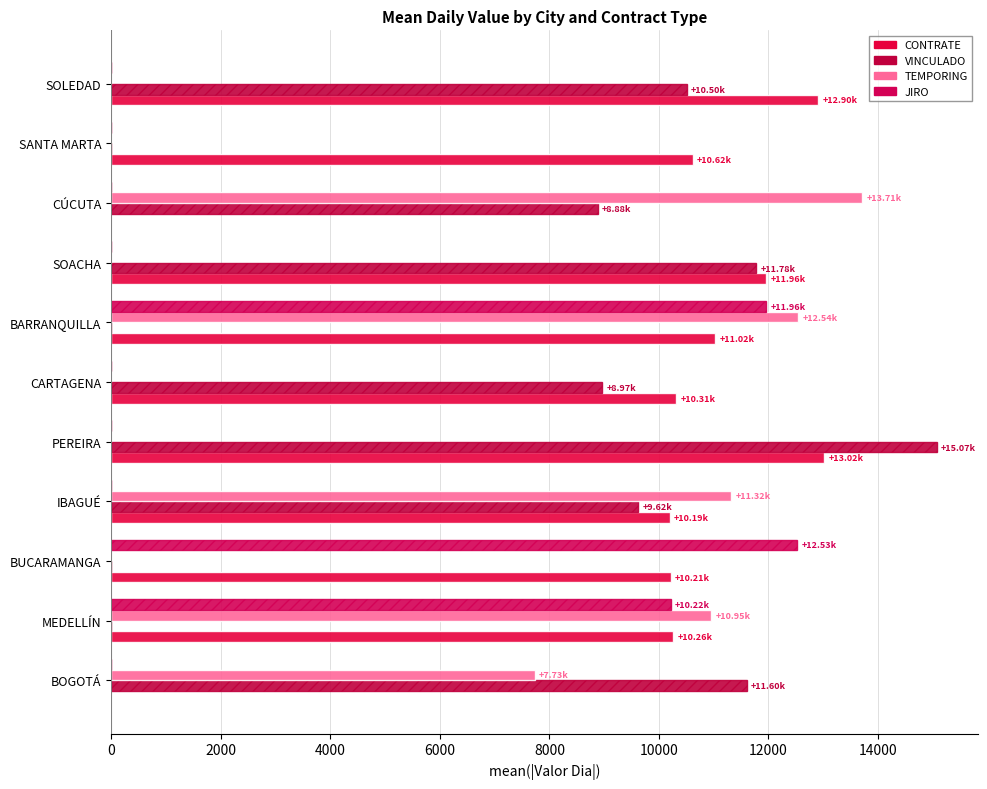

Which series has the largest total across all categories?

CONTRATE